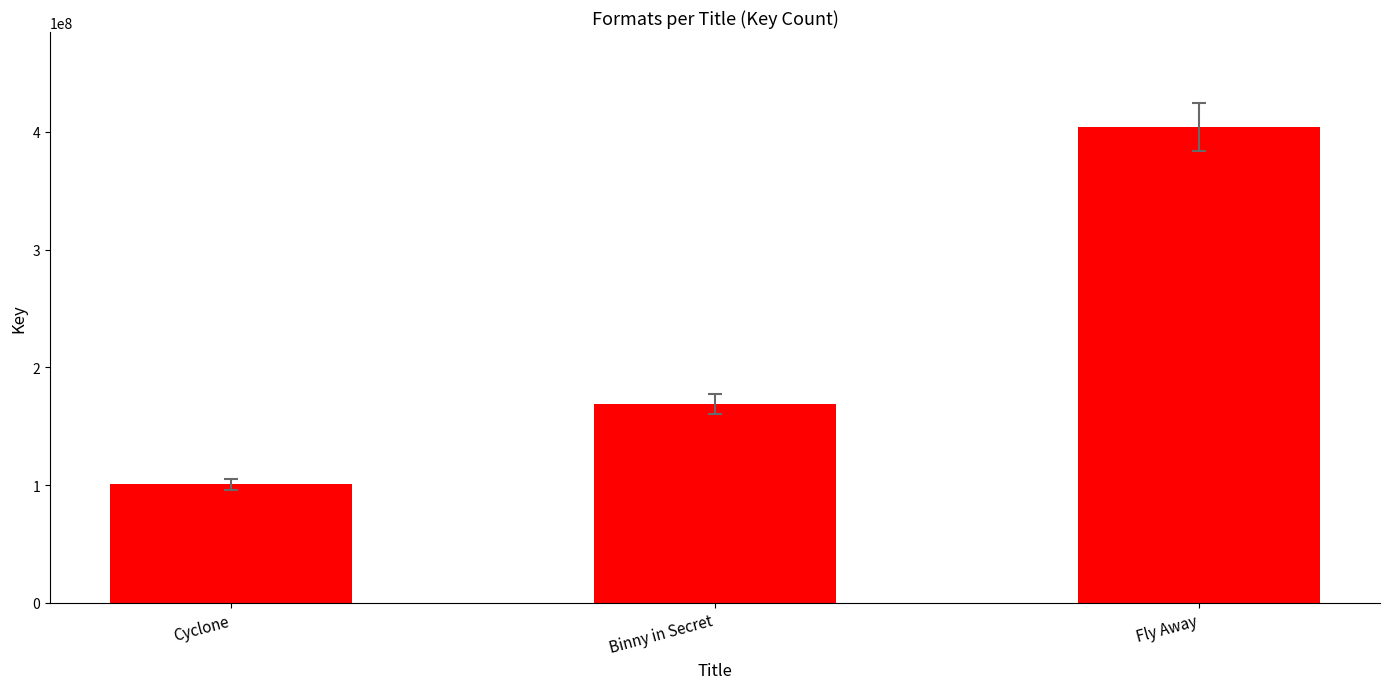

What is the smallest value displayed?

100511990